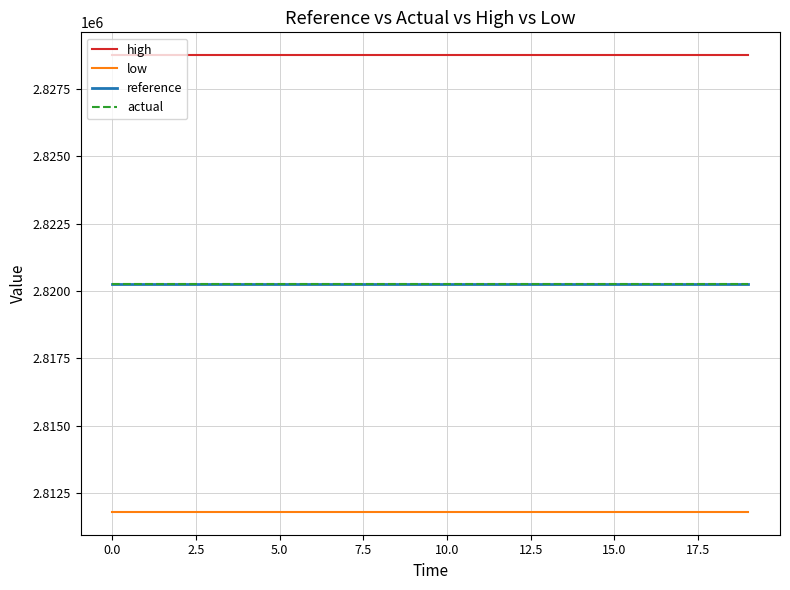

True or false: actual and low intersect in this chart.

False